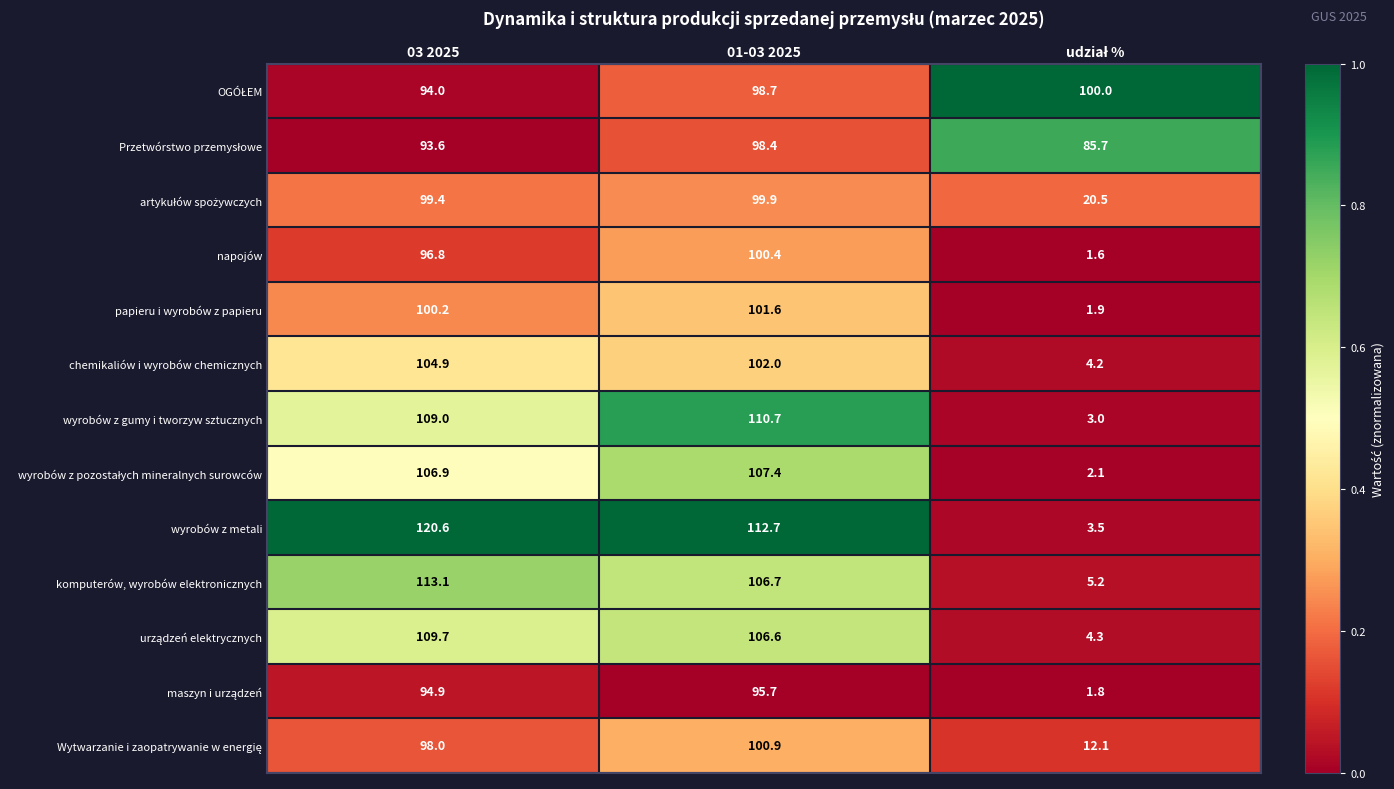

What is the difference between the highest and lowest values at 01-03 2025?

17.0